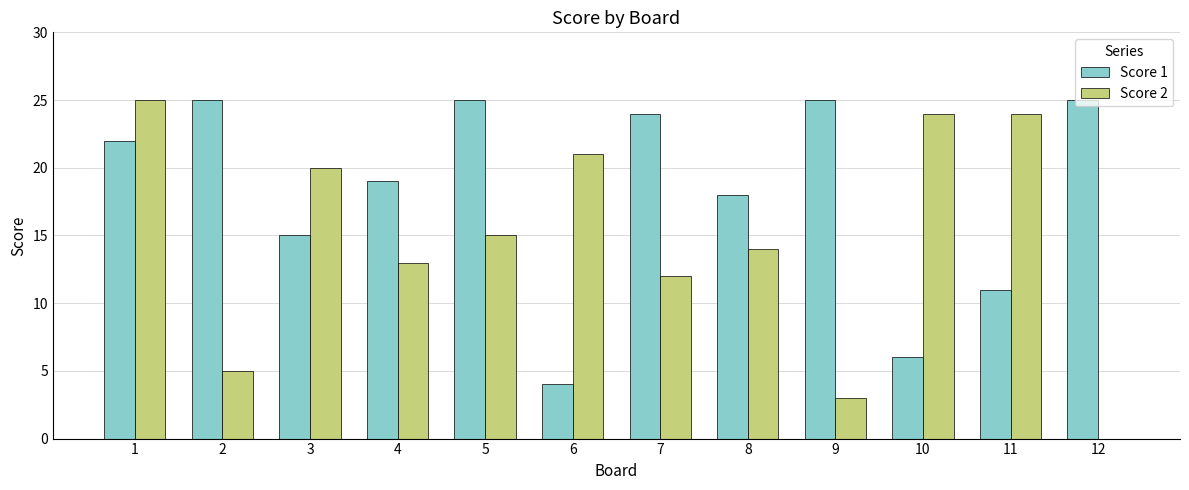

Reading right to left, list all the values displayed in this chart.

Score 1: 12=25	11=11	10=6	9=25	8=18	7=24	6=4	5=25	4=19	3=15	2=25	1=22
Score 2: 12=0	11=24	10=24	9=3	8=14	7=12	6=21	5=15	4=13	3=20	2=5	1=25